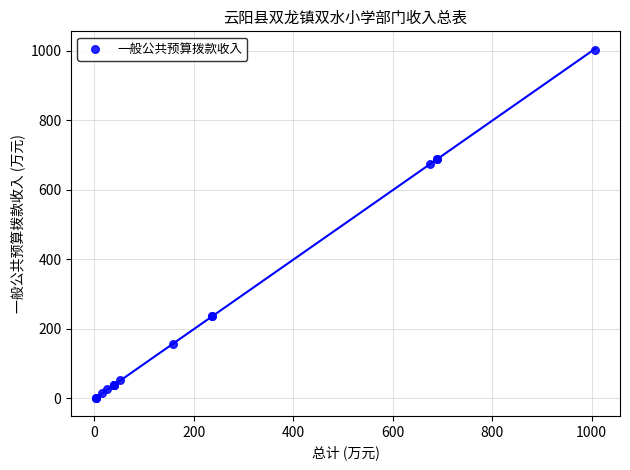

What Y value in the scatter plot is closest to 501?

674.0